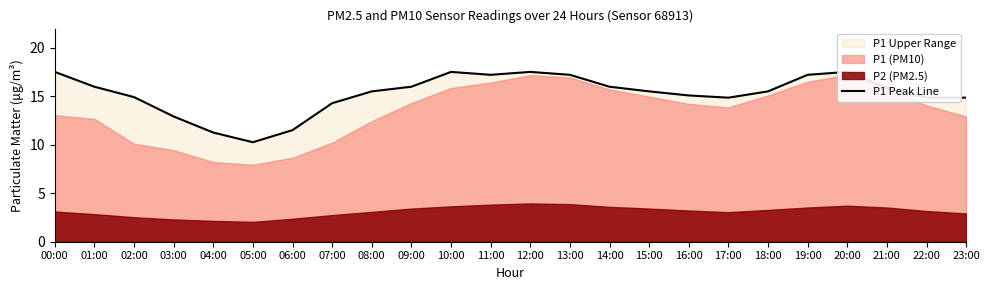

What is the average value?

15.3